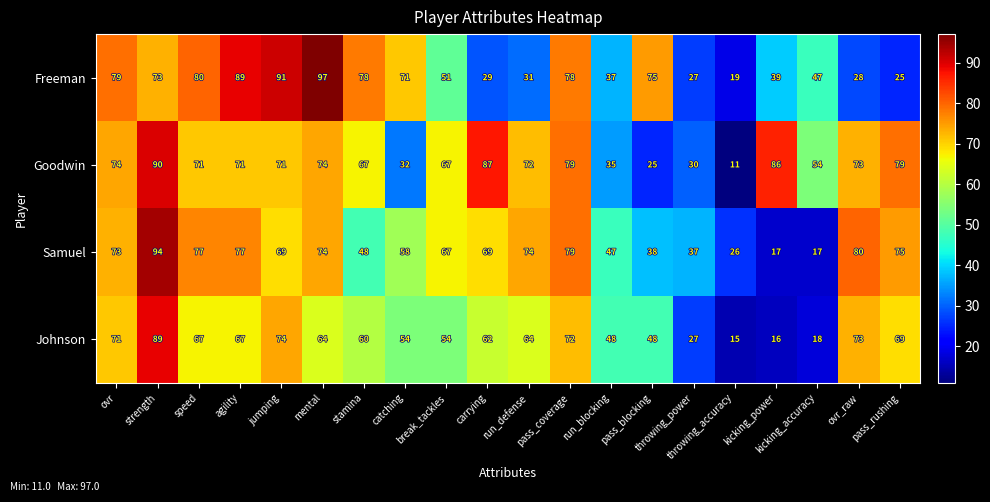

Which series has the widest spread of values?

Goodwin